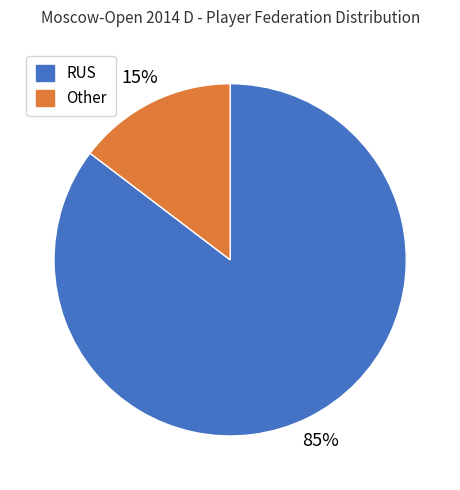

What is the largest slice in the pie chart?

RUS